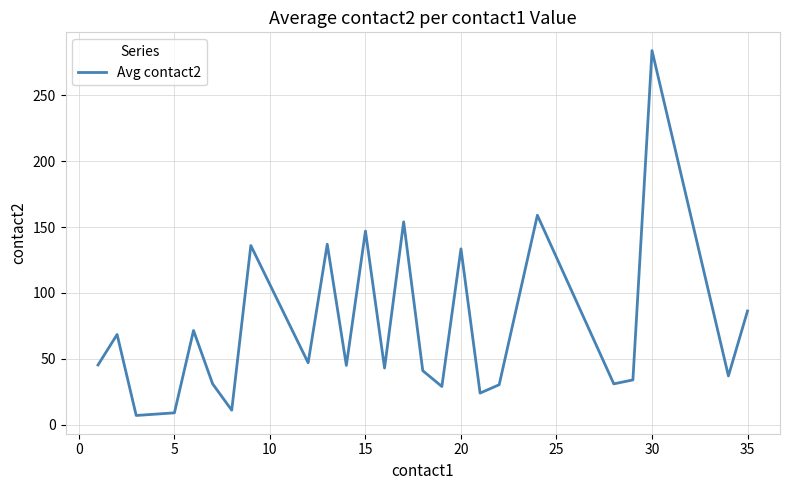

What is the smallest value displayed?

7.0